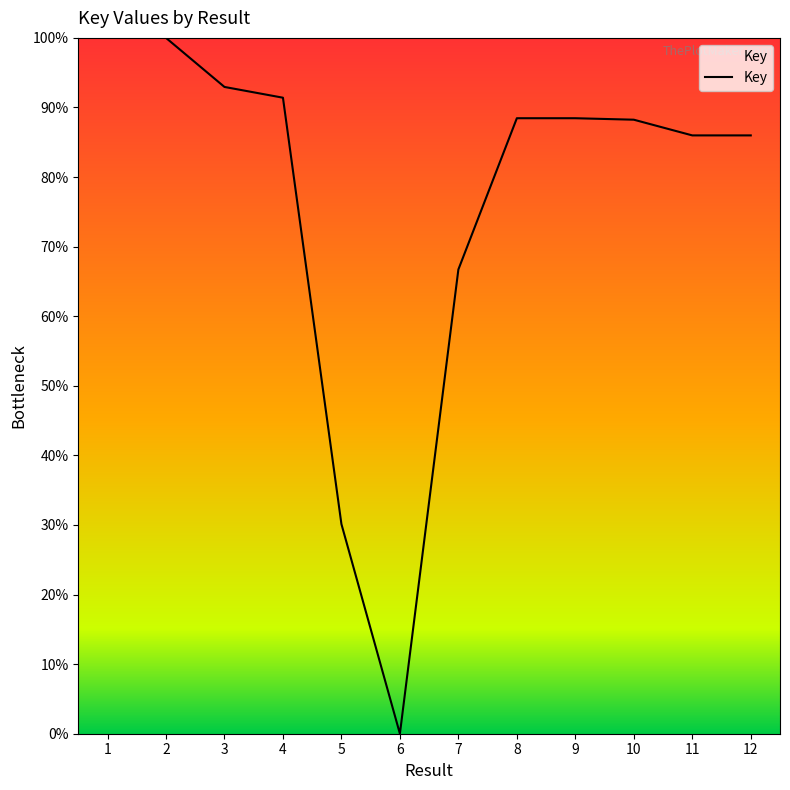

Which category has the lowest value across all series?

6